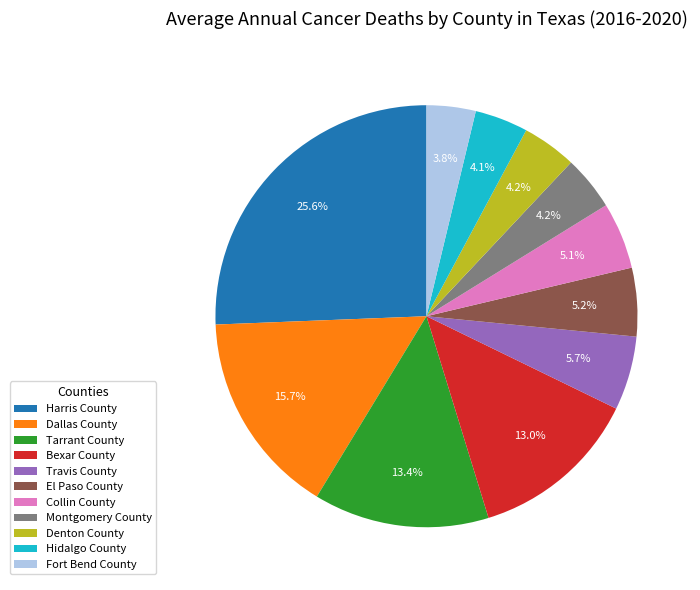

Is it true that Fort Bend County is 12% of the pie?

False